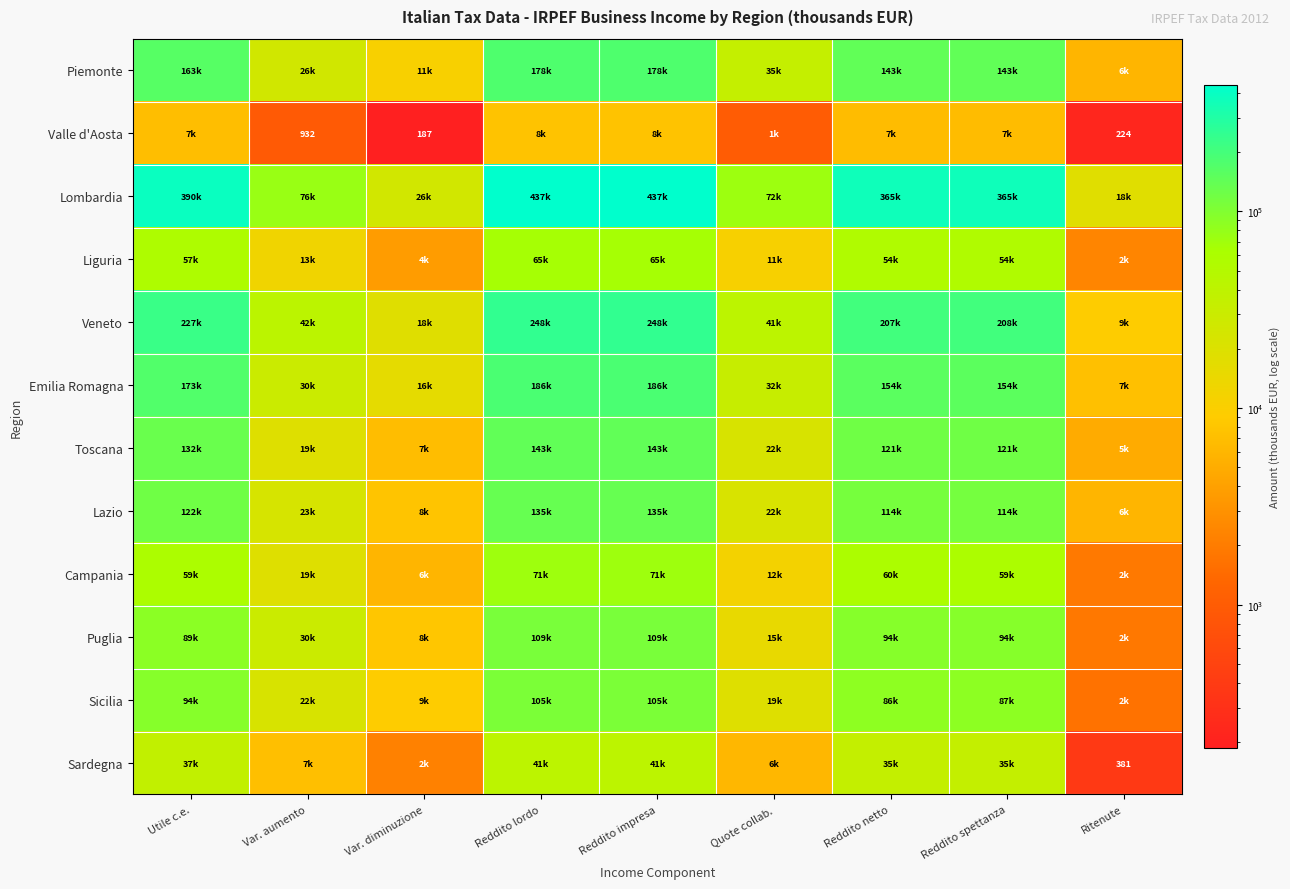

Is the value of Sardegna at Ritenute greater than the value of Valle d'Aosta at Var. diminuzione?

Yes